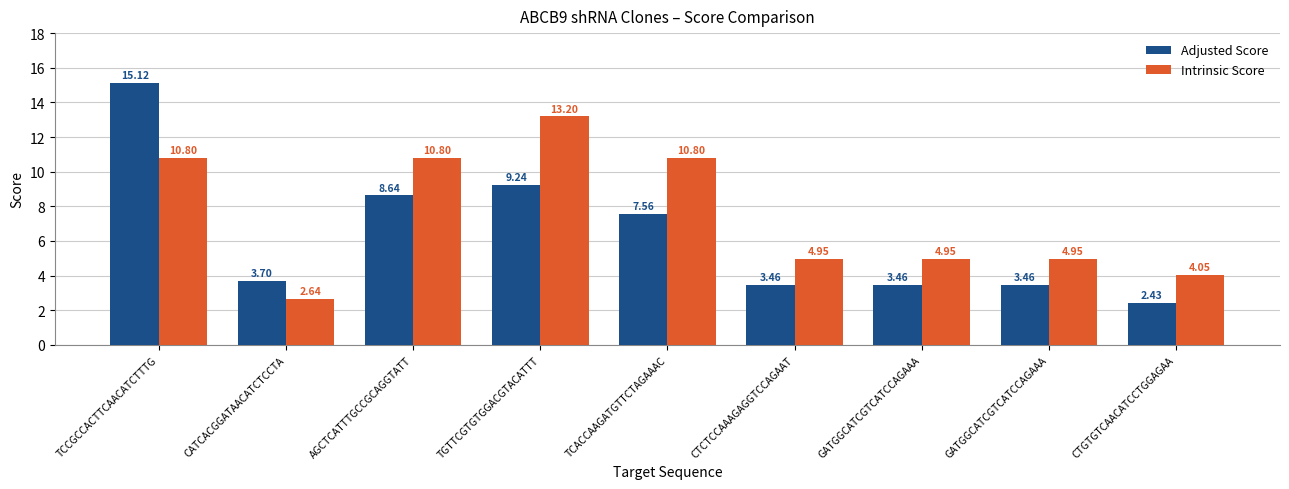

Count the number of categories in the chart.

9